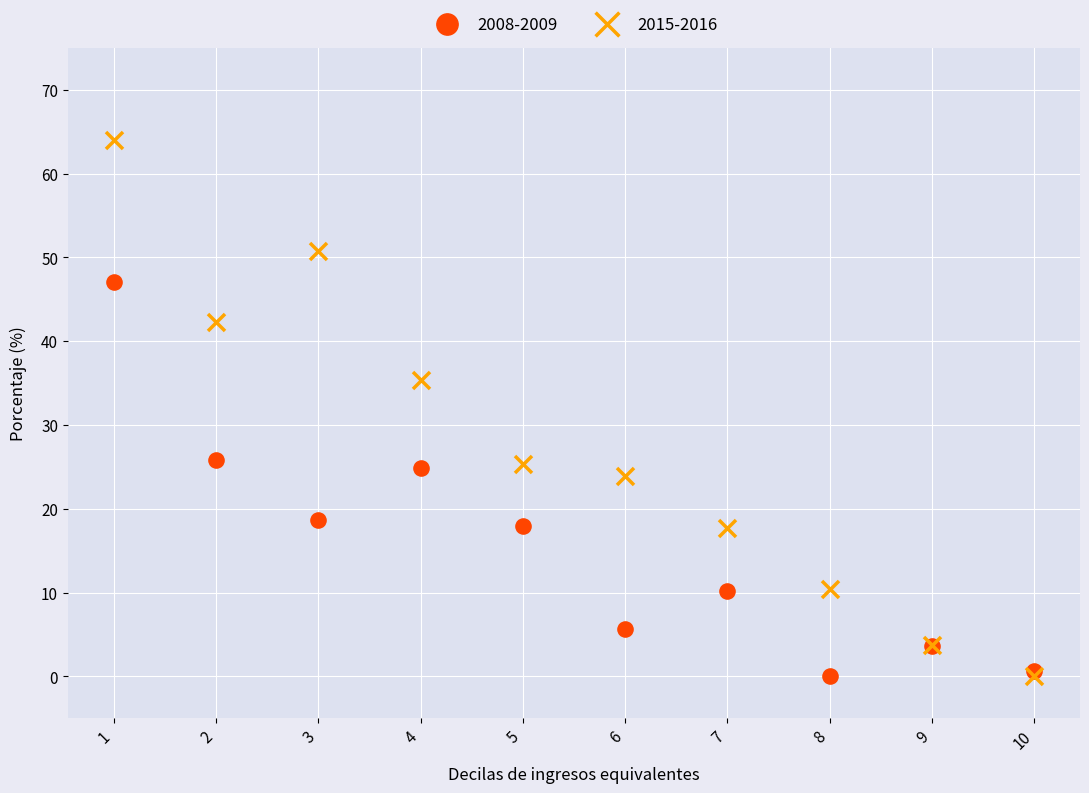

Across all series, what Y value is closest to 32?

35.4